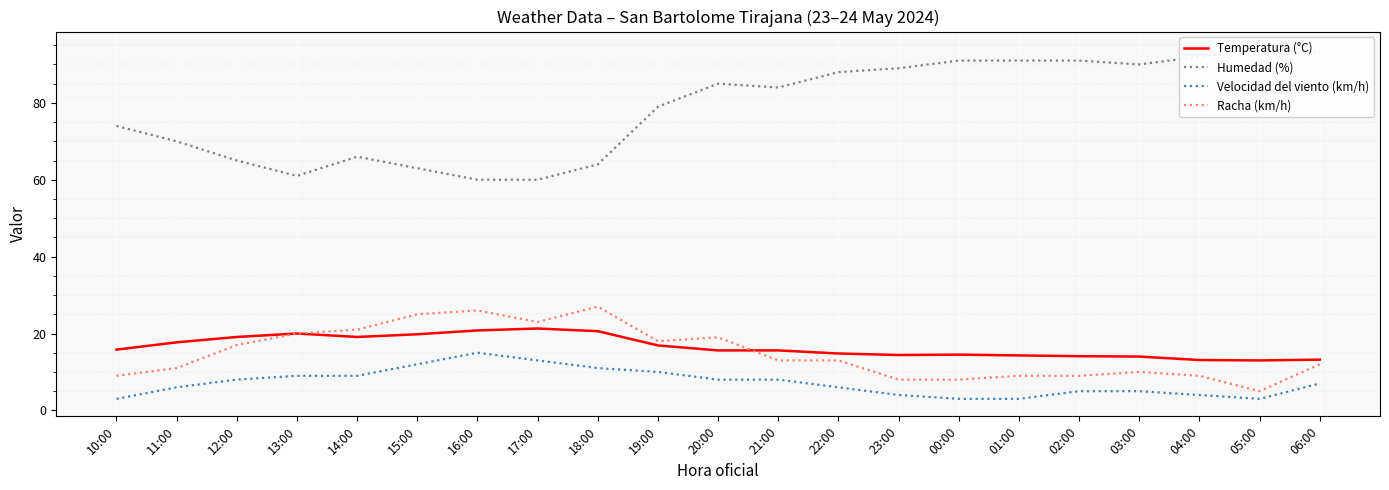

What is the difference between the second highest and second lowest values in the Velocidad del viento (km/h) series?

10.0